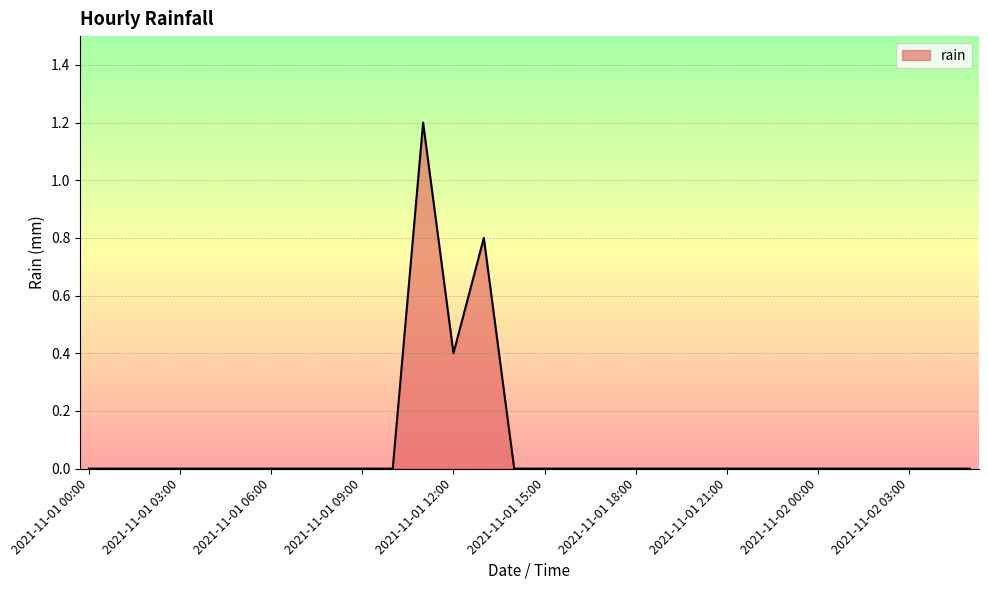

What is the greatest value displayed?

1.2